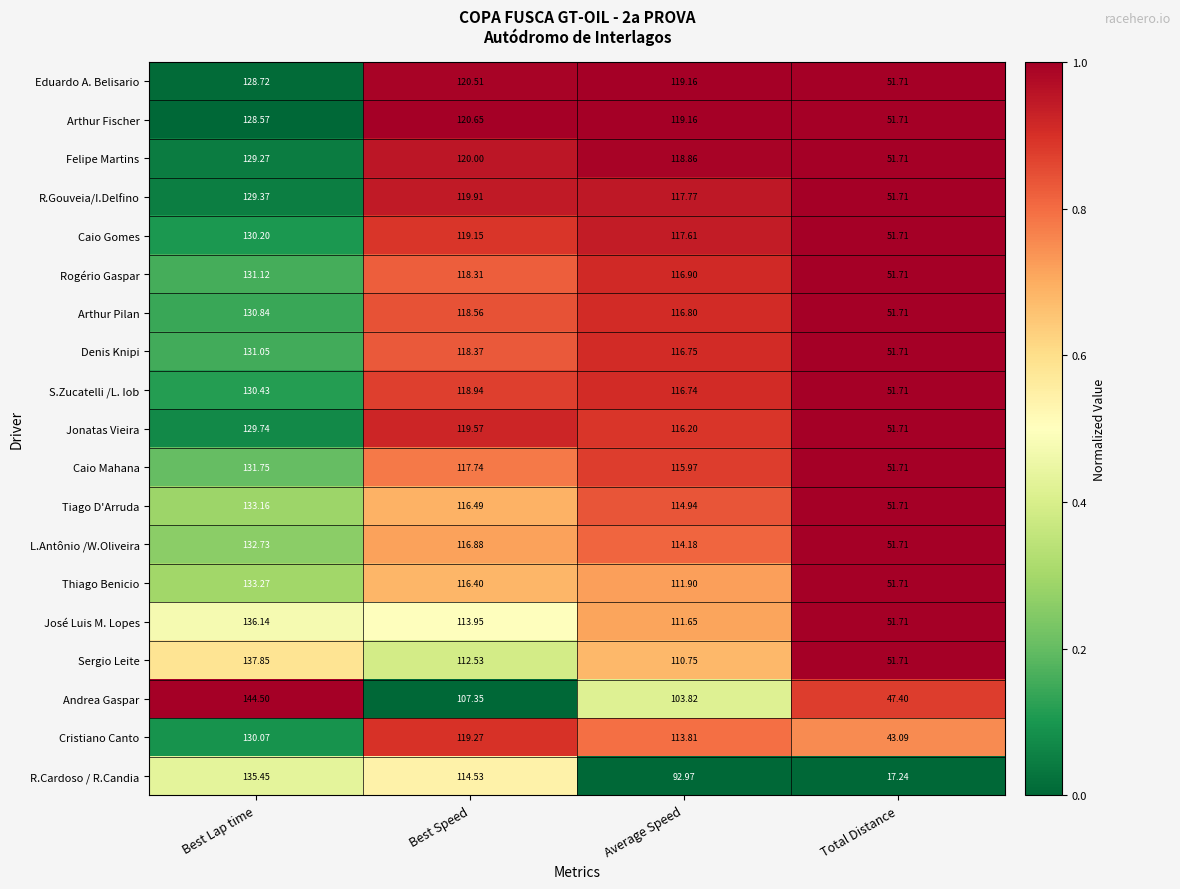

At which category is the sum across all series the highest?

Best Lap time